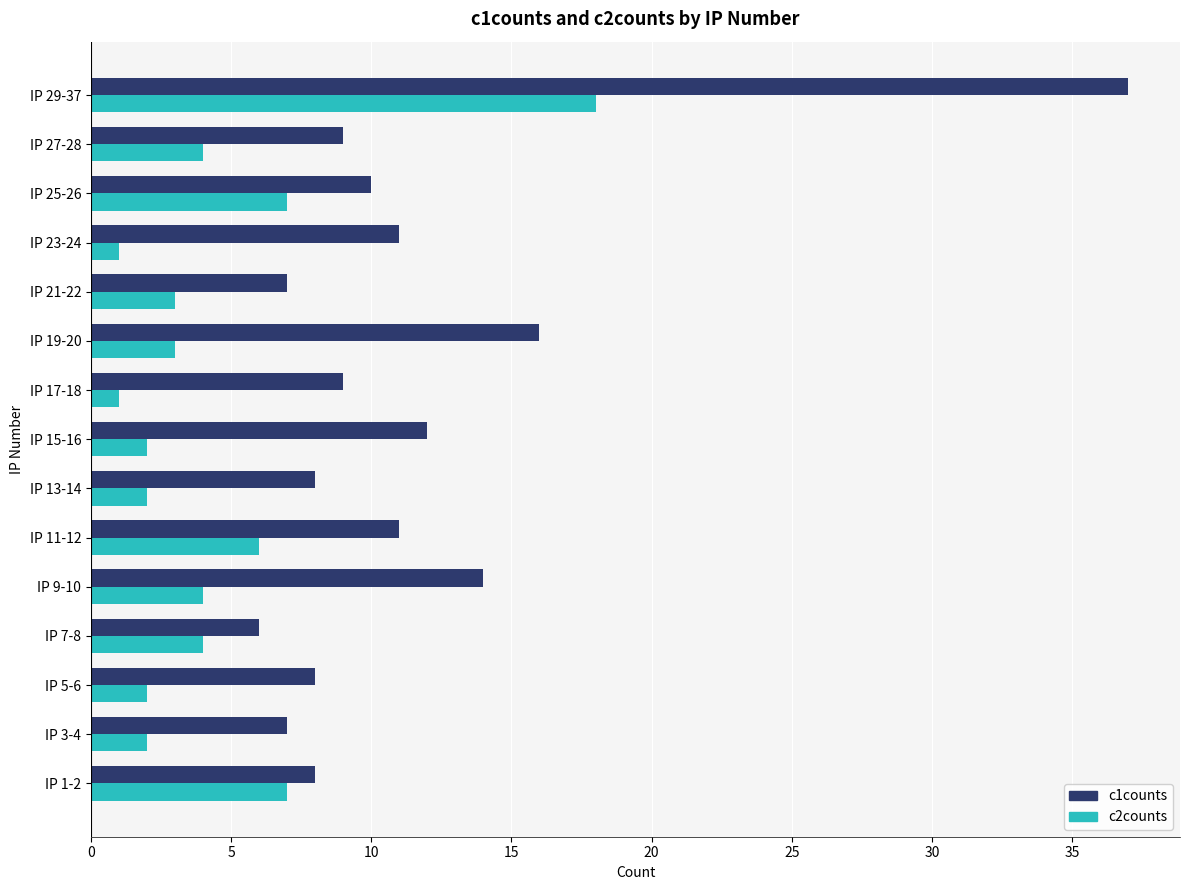

What is the total value across all series at IP 13-14?

10